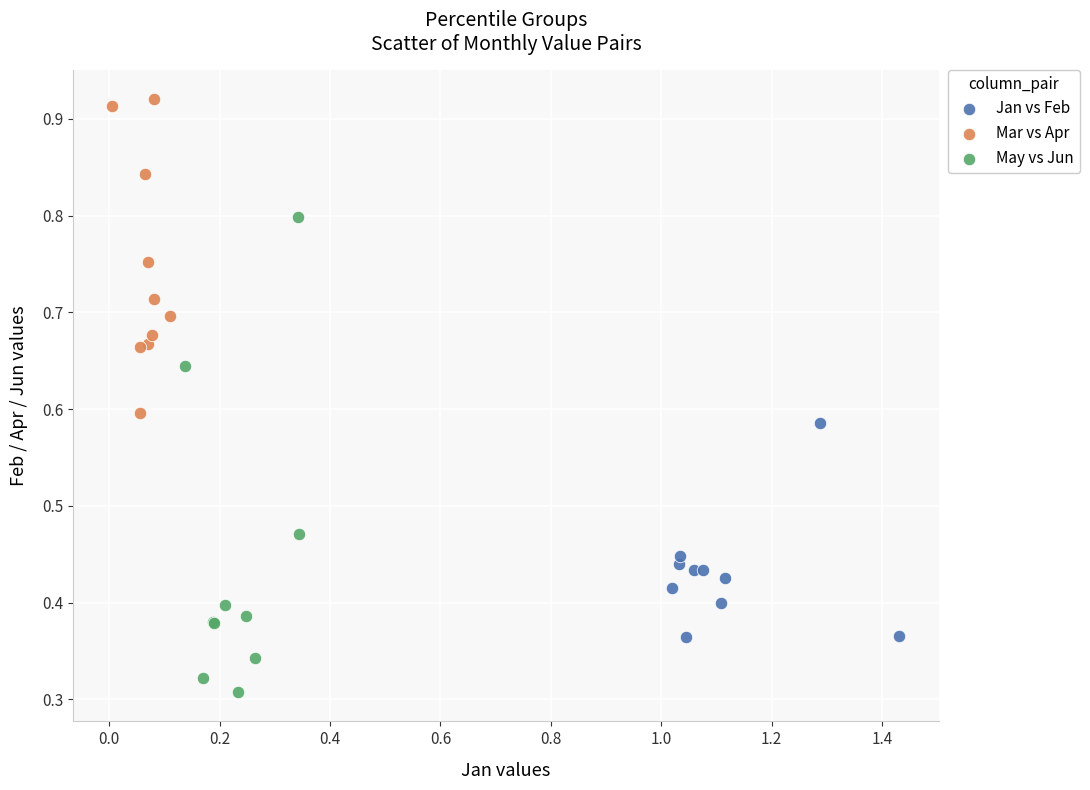

Which series reaches the minimum Y coordinate?

May vs Jun